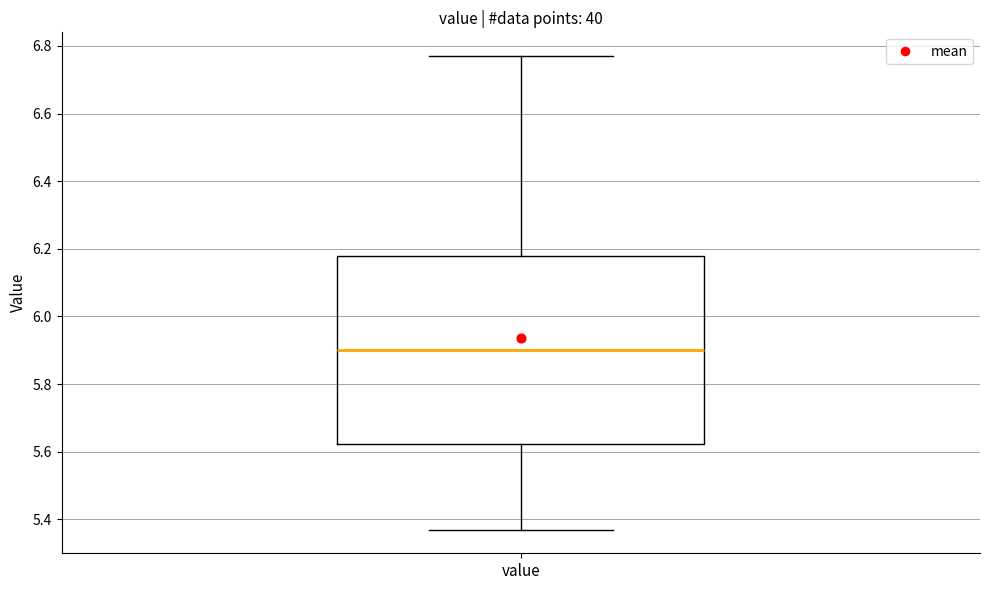

Where does the upper whisker of the box for value end on the y-axis? The values are not printed on the chart, so give them approximately, as read against the axis.

6.78